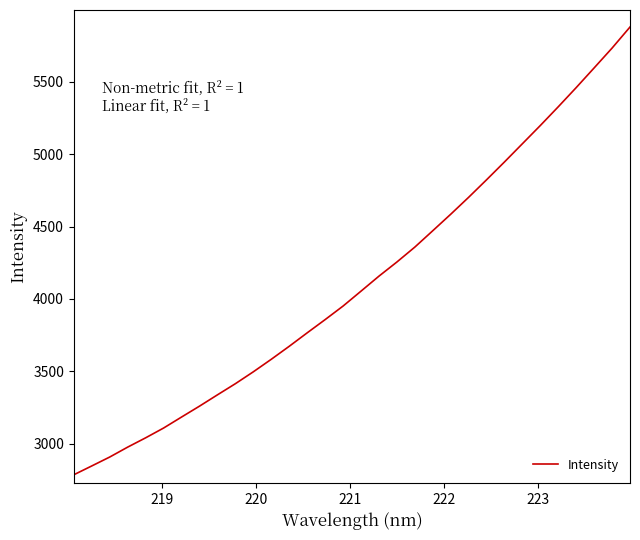

Is this an area chart (filled region under the line)?

No